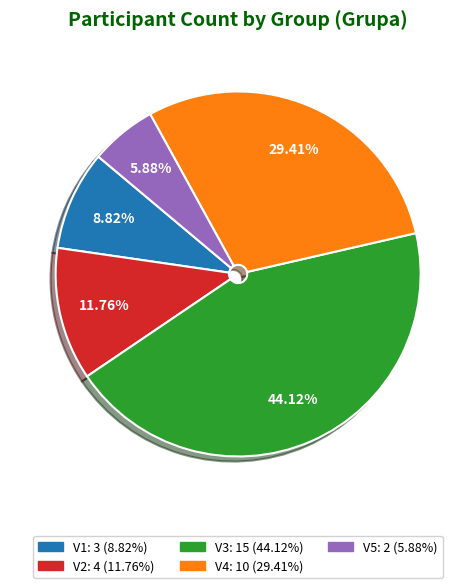

How many slices are in this pie chart?

5